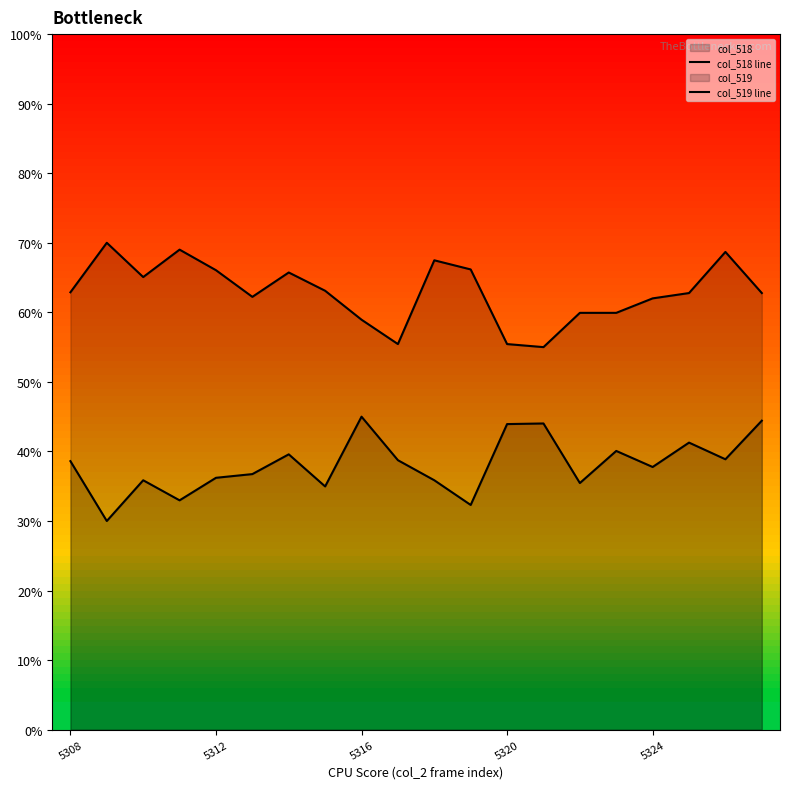

What are all the series names shown in the legend?

col_518 line, col_519 line